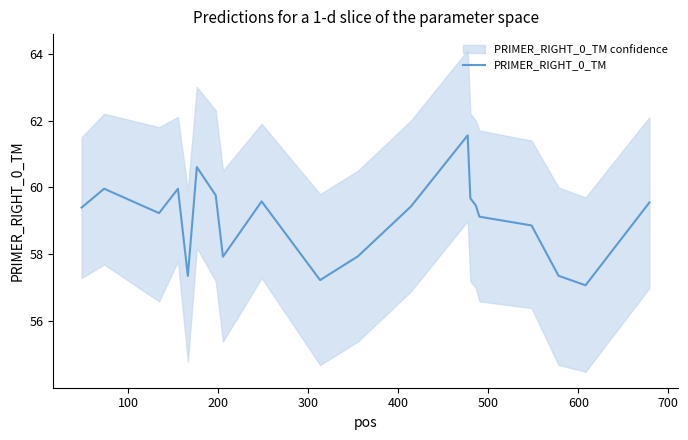

How many series are shown in this chart?

1